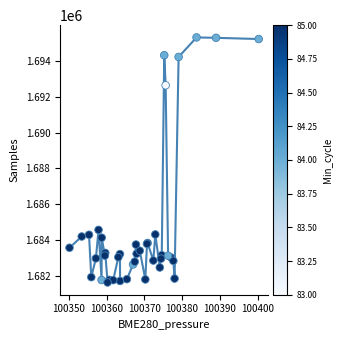

What Y value in the scatter plot is closest to 1688473?

1684578